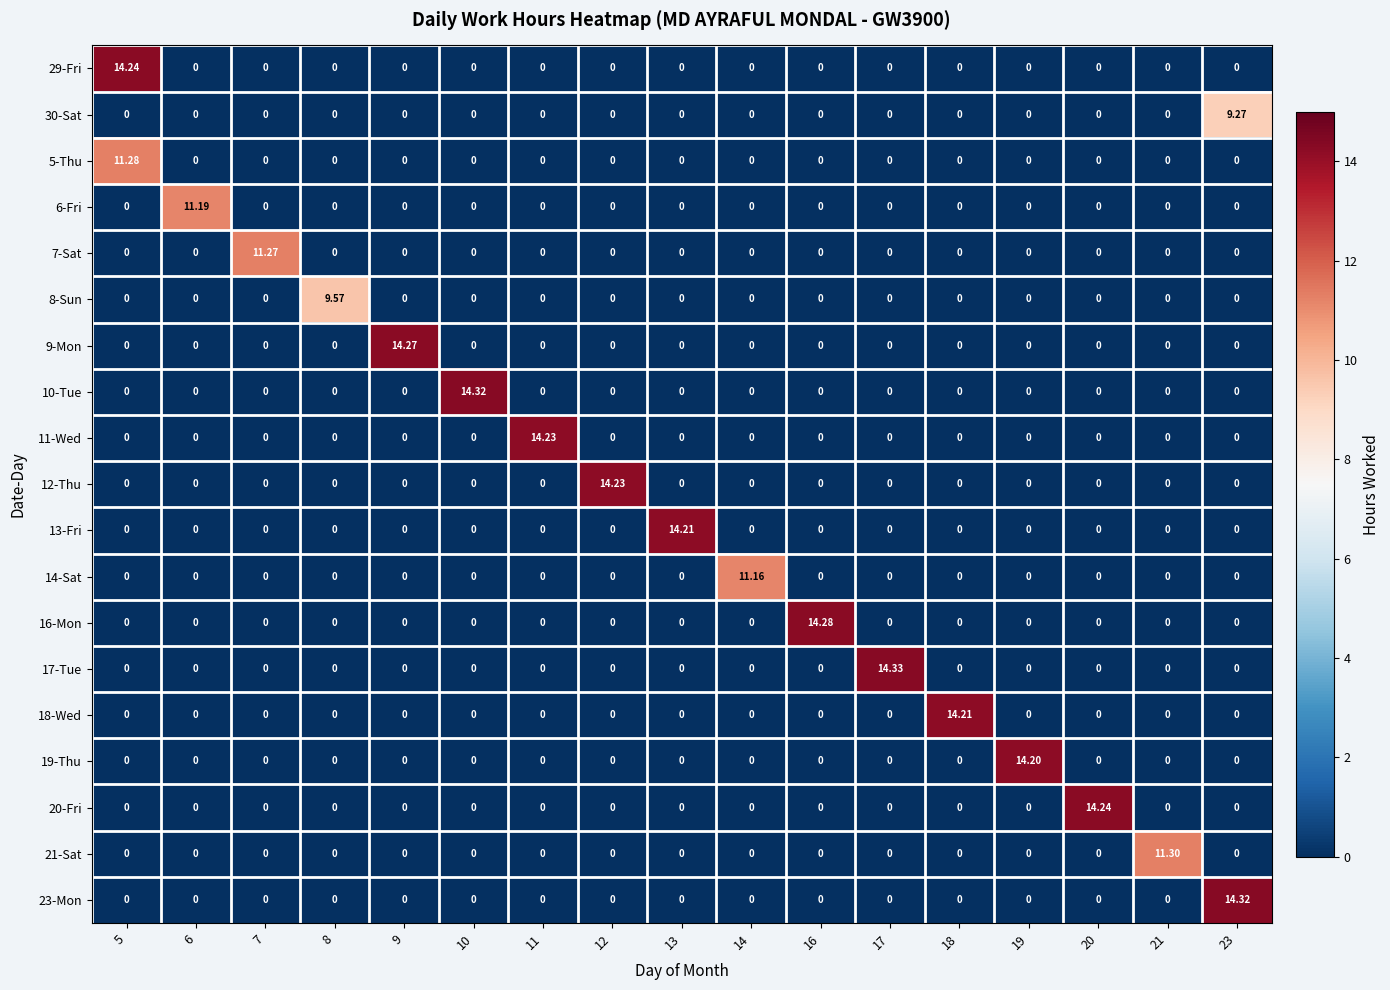

Which series has the largest total across all categories?

17-Tue